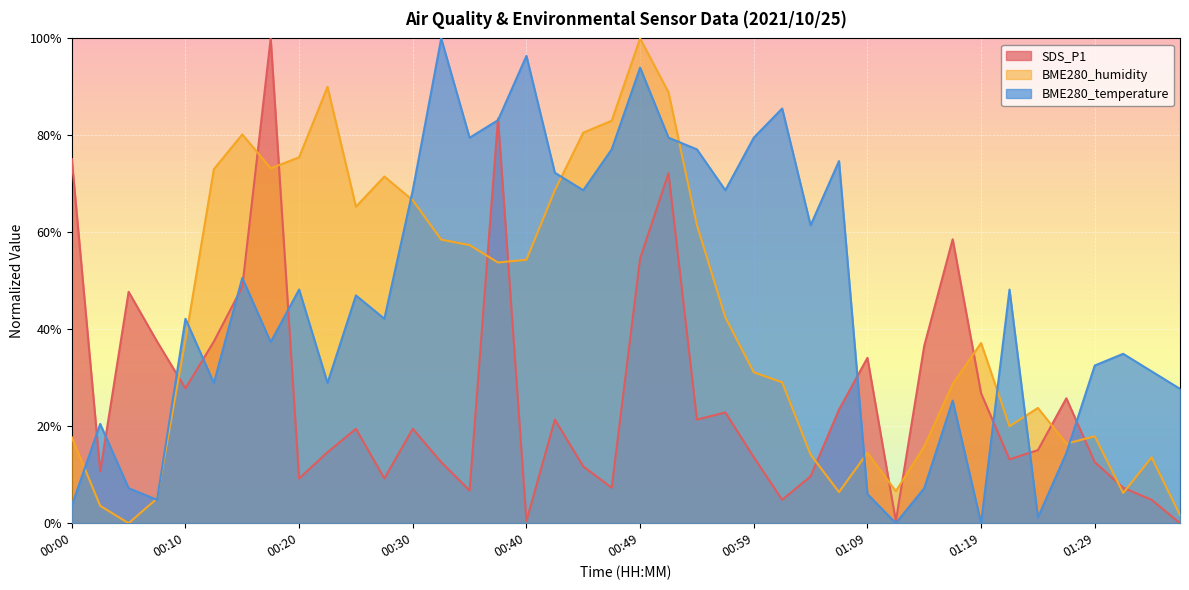

At 00:15, list the series in order from largest to smallest.

BME280_humidity, BME280_temperature, SDS_P1